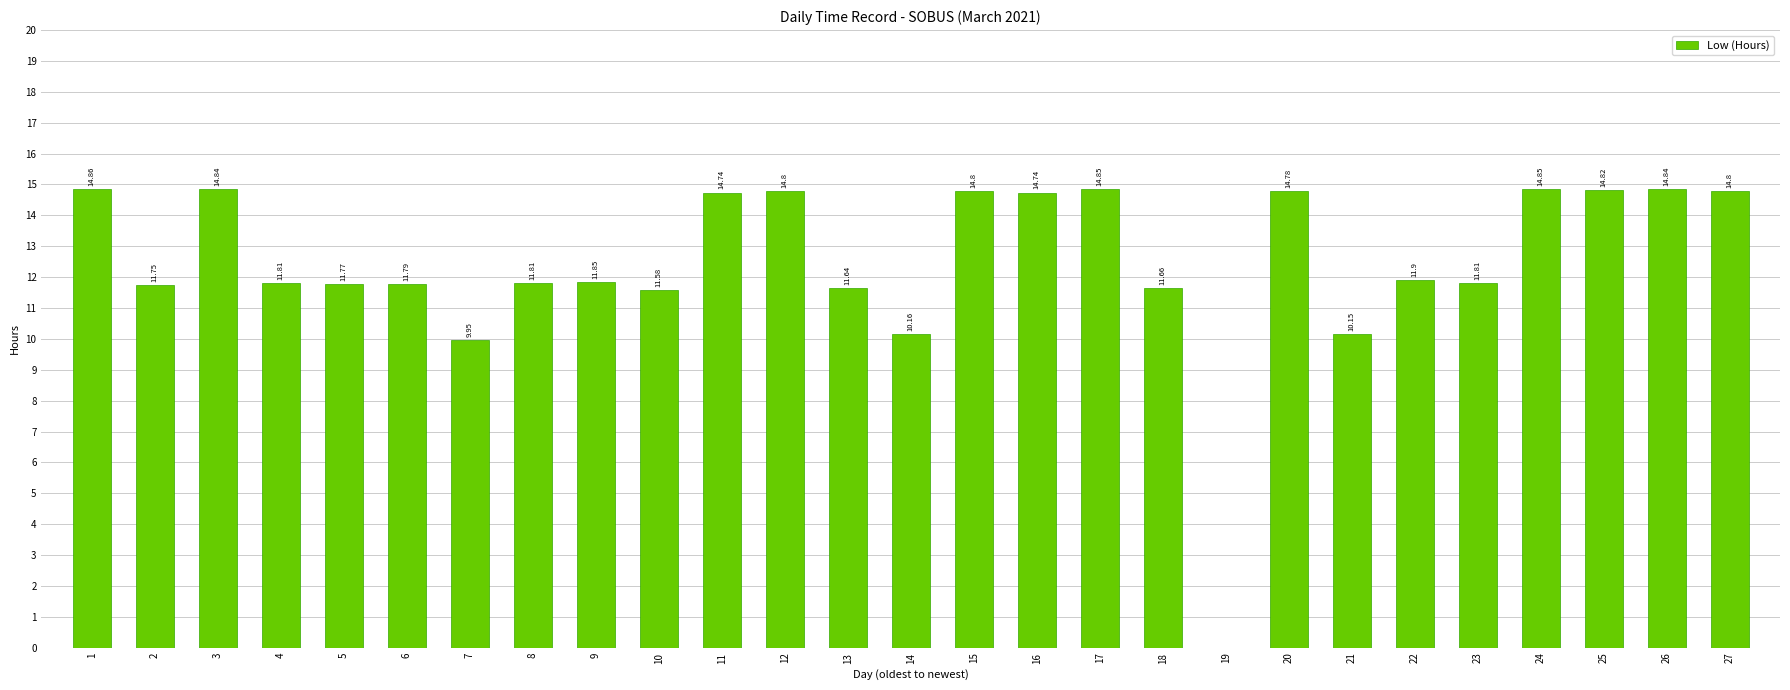

What is the sum of the values at 20 and 1?

29.6